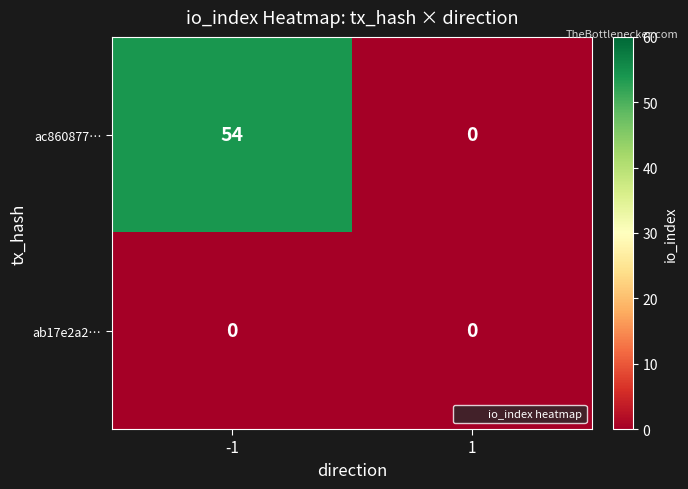

Reading right to left, extract all data points from this chart.

ac860877…: 1=0	-1=54
ab17e2a2…: 1=0	-1=0